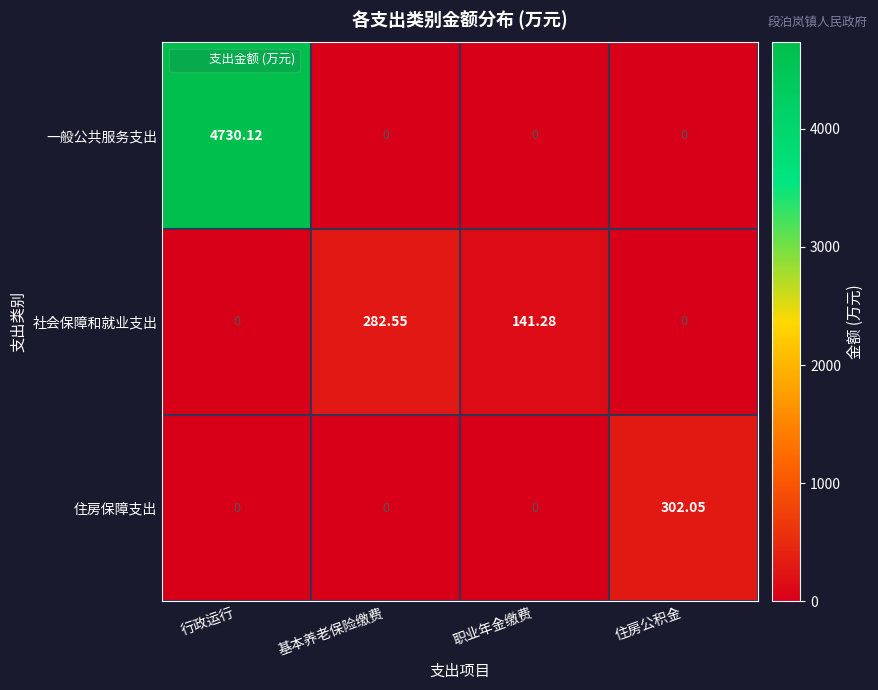

Between 职业年金缴费 and 住房公积金, which series saw the biggest shift?

住房保障支出